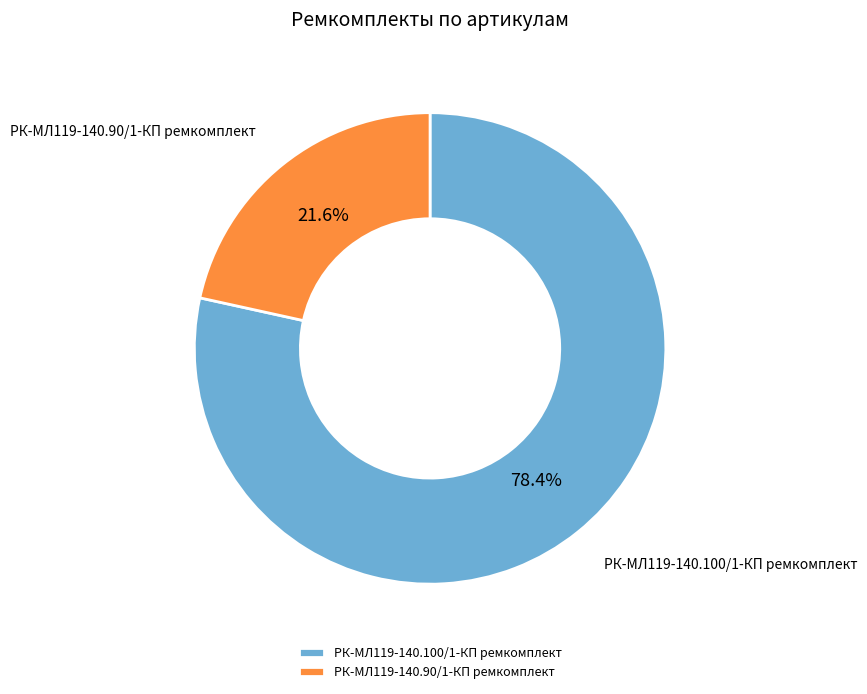

Does РК-МЛ119-140.90/1-КП ремкомплект represent more than half of the total?

No